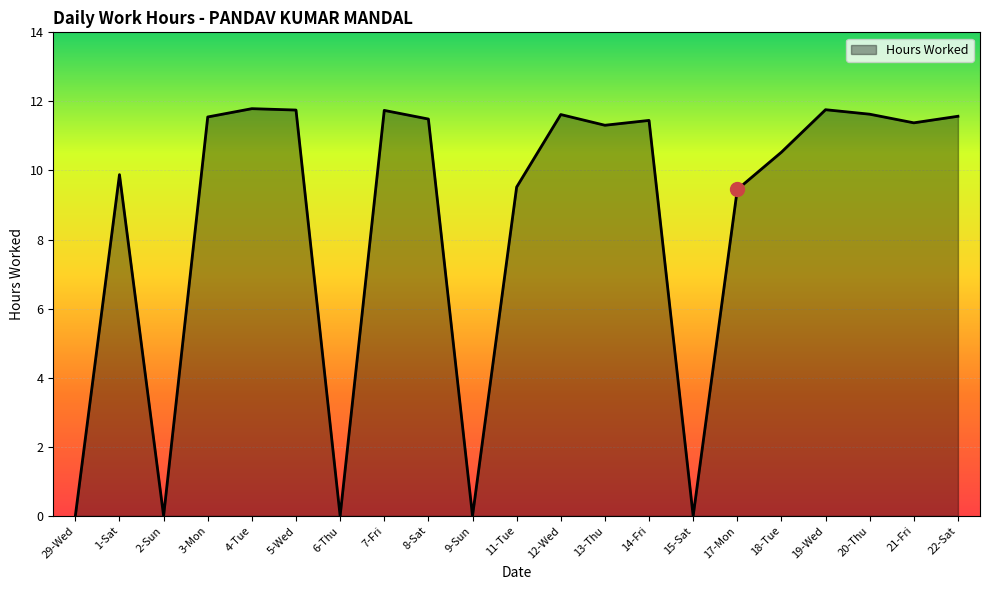

What is the difference between the maximum and minimum values?

11.8